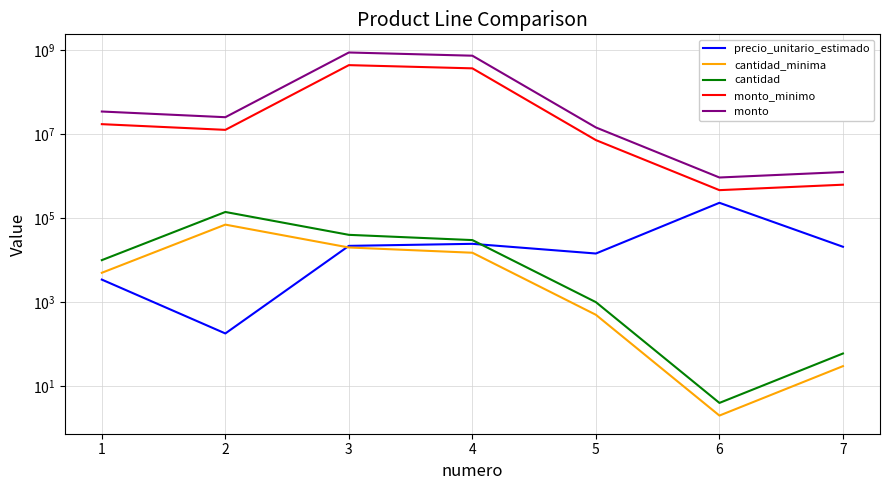

The value of precio_unitario_estimado at 2 is 69. True or false?

False